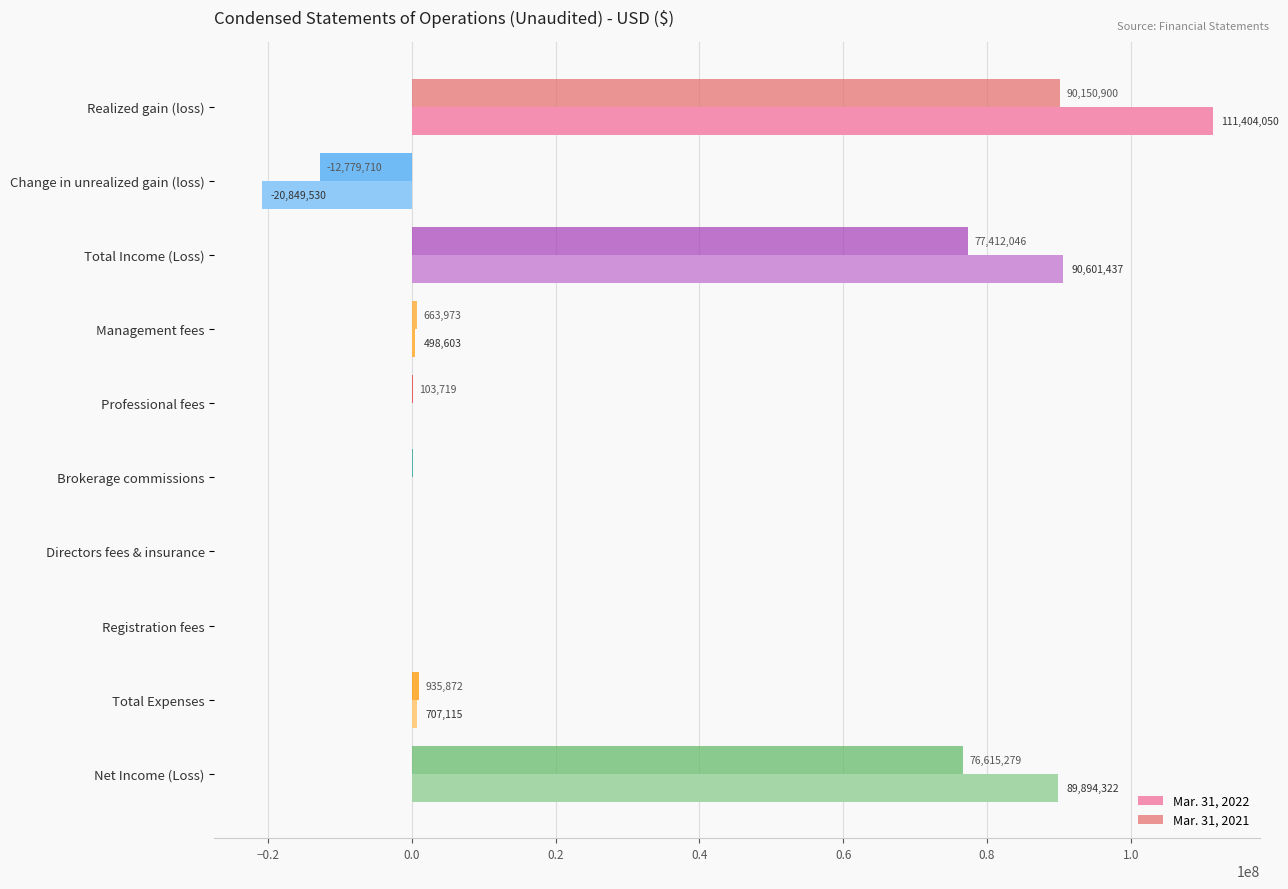

Is it true that Mar. 31, 2022 equals 33921933 at Realized gain (loss)?

False